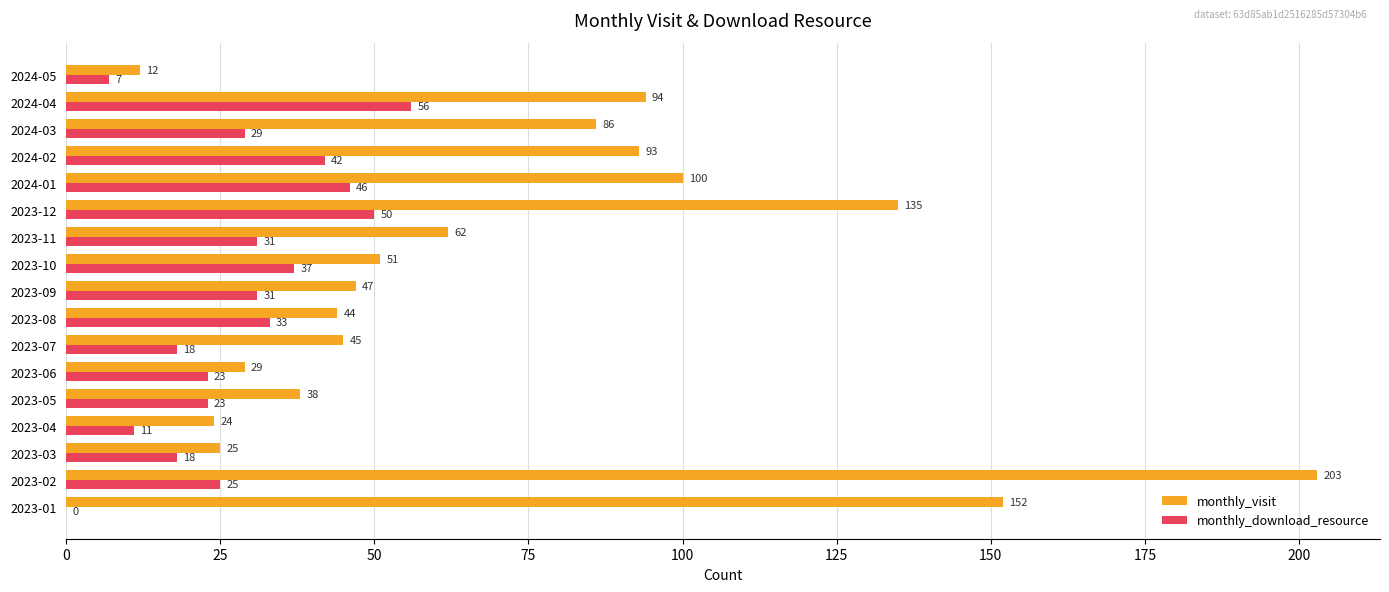

At which category is the sum across all series the highest?

2023-02